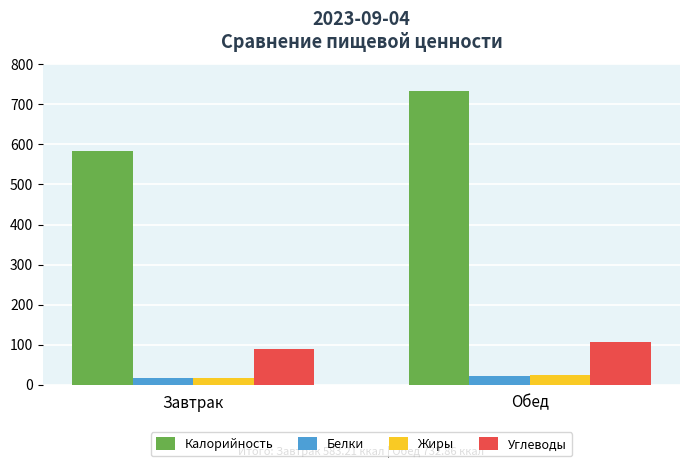

Which series changed the most between Завтрак and Обед?

Калорийность